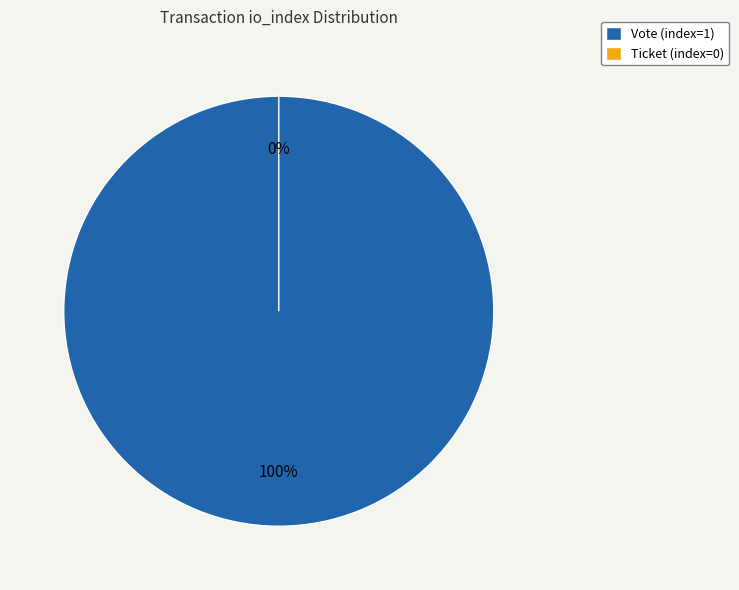

What percentage is the Vote (index=1) slice, to the nearest percent?

100%